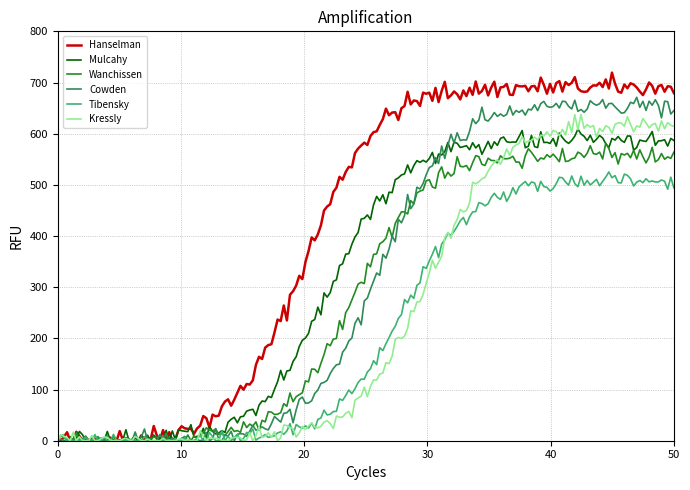

Which series has the widest spread of values?

Hanselman